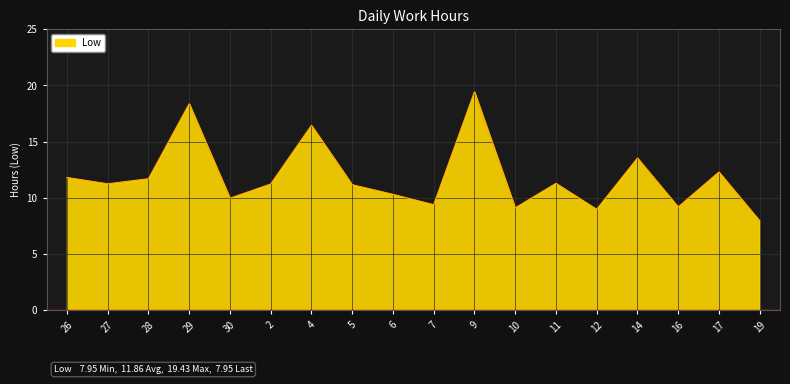

Does the chart display data point markers on the line(s)?

No